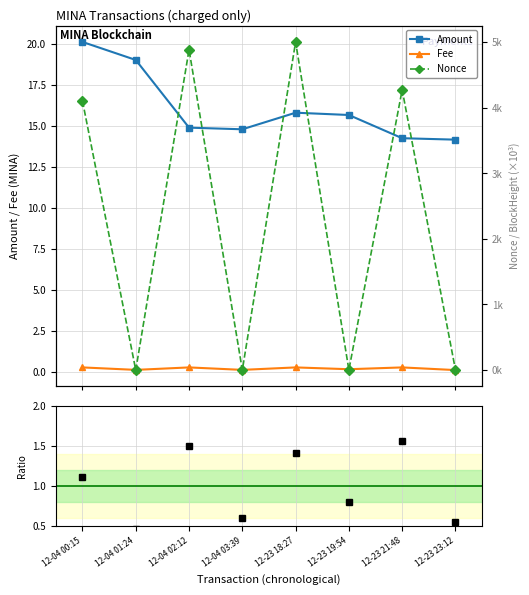

Which category has the lowest value across all series?

12-04 01:24